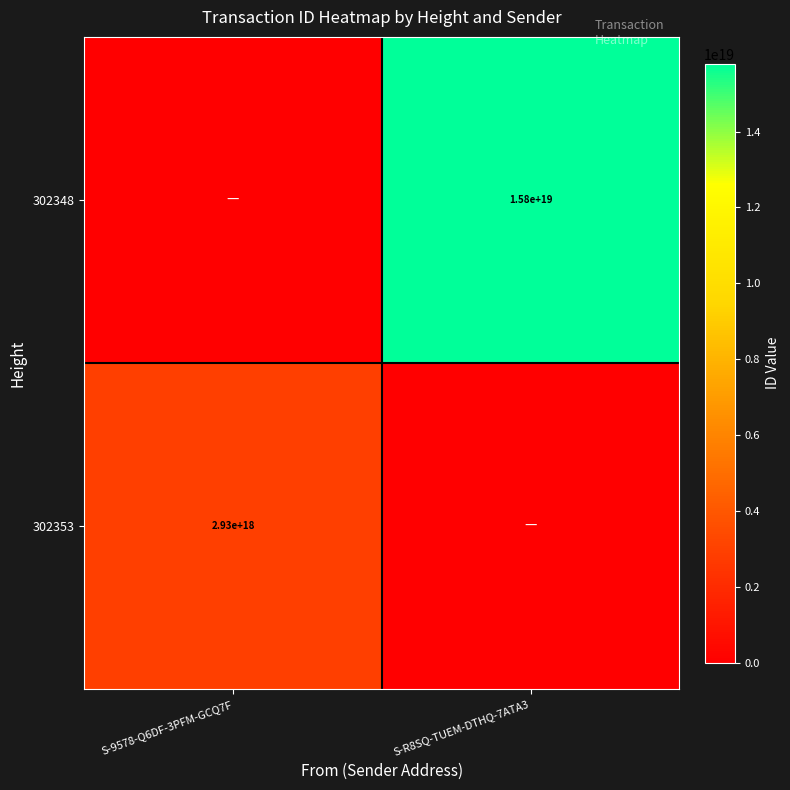

Is it true that 302353 equals 1309493958034880000 at S-9578-Q6DF-3PFM-GCQ7F?

False